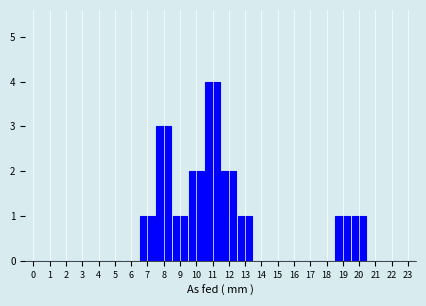

Reading right to left, transcribe all the data shown in this chart.

23=0	22=0	21=0	20=1	19=1	18=0	17=0	16=0	15=0	14=0	13=1	12=2	11=4	10=2	9=1	8=3	7=1	6=0	5=0	4=0	3=0	2=0	1=0	0=0